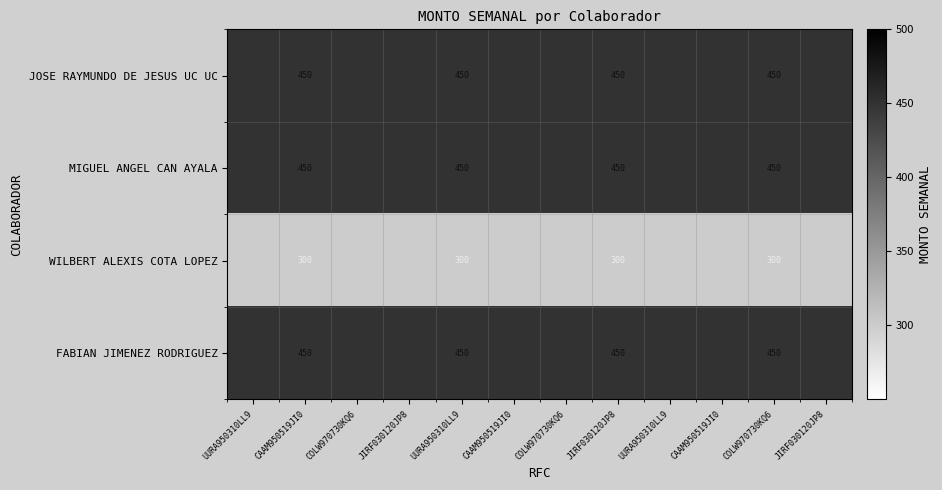

The value of JOSE RAYMUNDO DE JESUS UC UC at JIRF030120JP8 is 260. True or false?

False